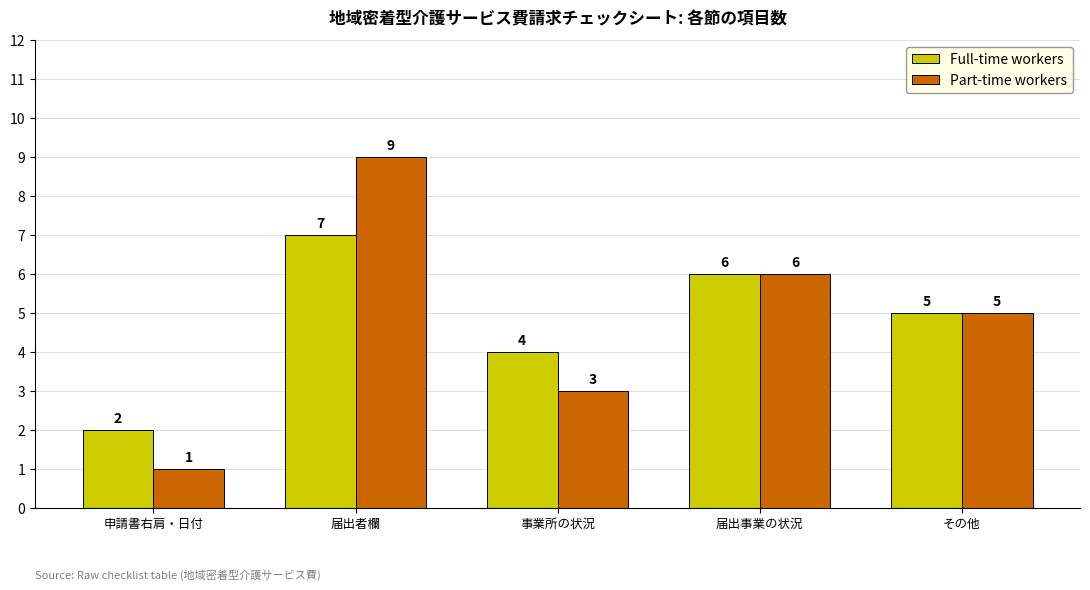

Which series changed the most between 事業所の状況 and 届出事業の状況?

Part-time workers